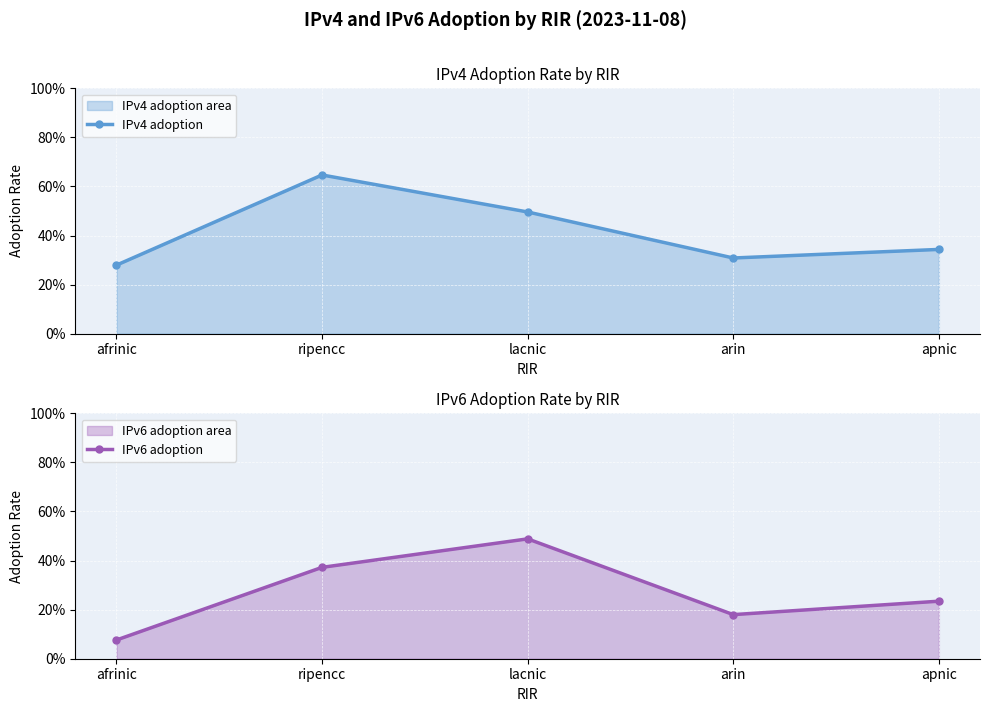

True or false: IPv6 adoption and IPv4 adoption intersect in this chart.

False